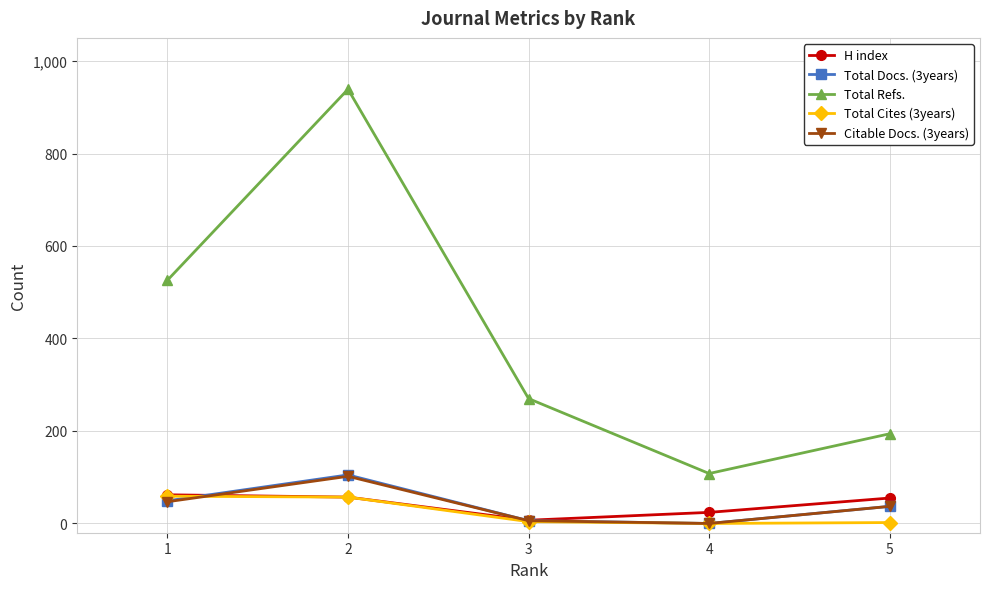

The Total Refs. series shows 526 at 1. True or false?

True